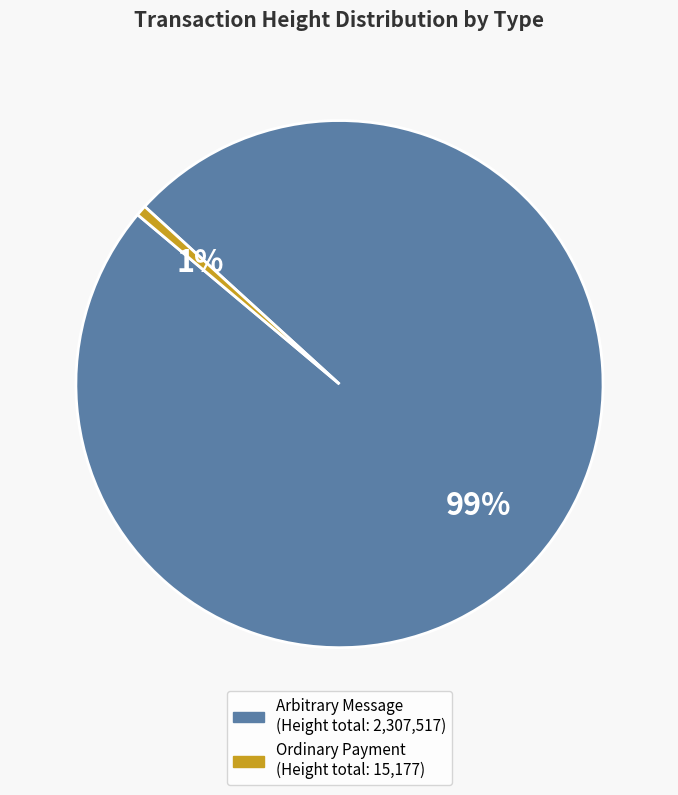

Does any single category account for the majority?

Yes